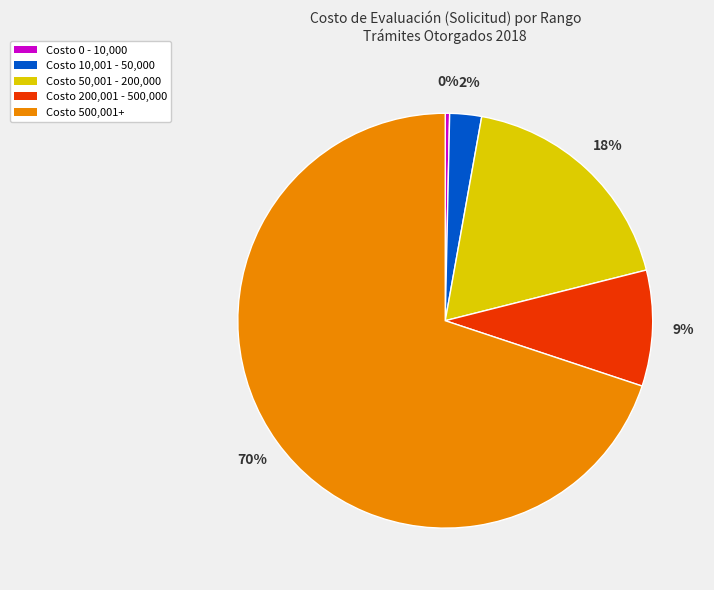

Is there any slice that represents more than half of the pie?

Yes